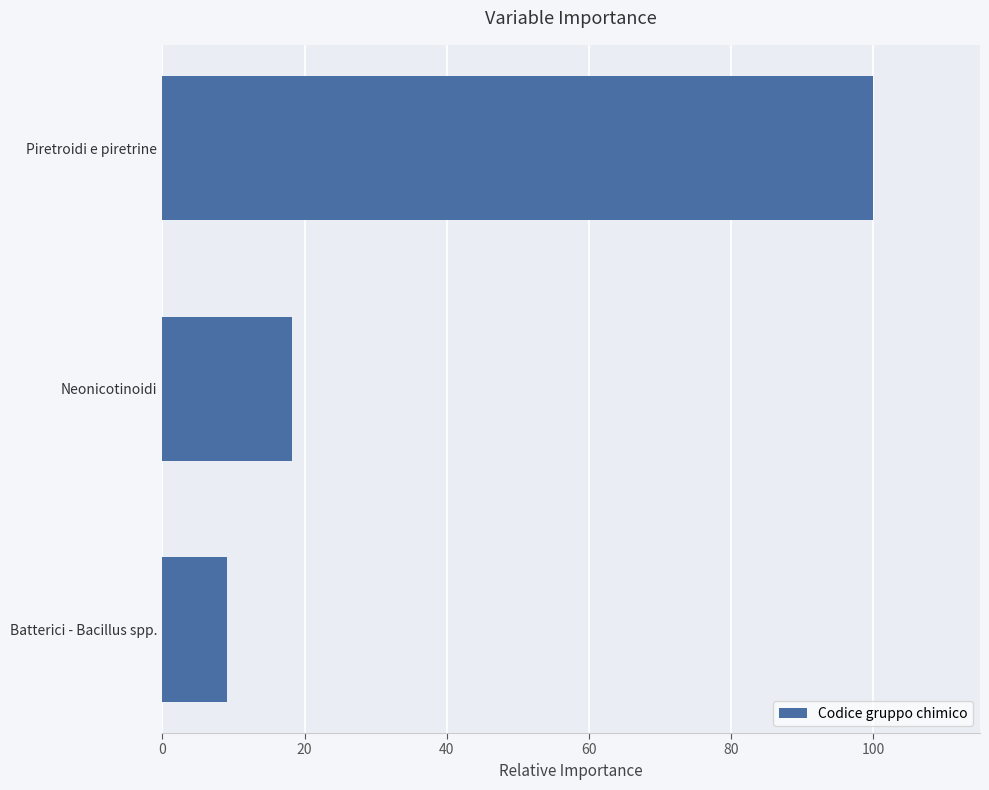

What is the difference between the second highest and minimum values?

9.1